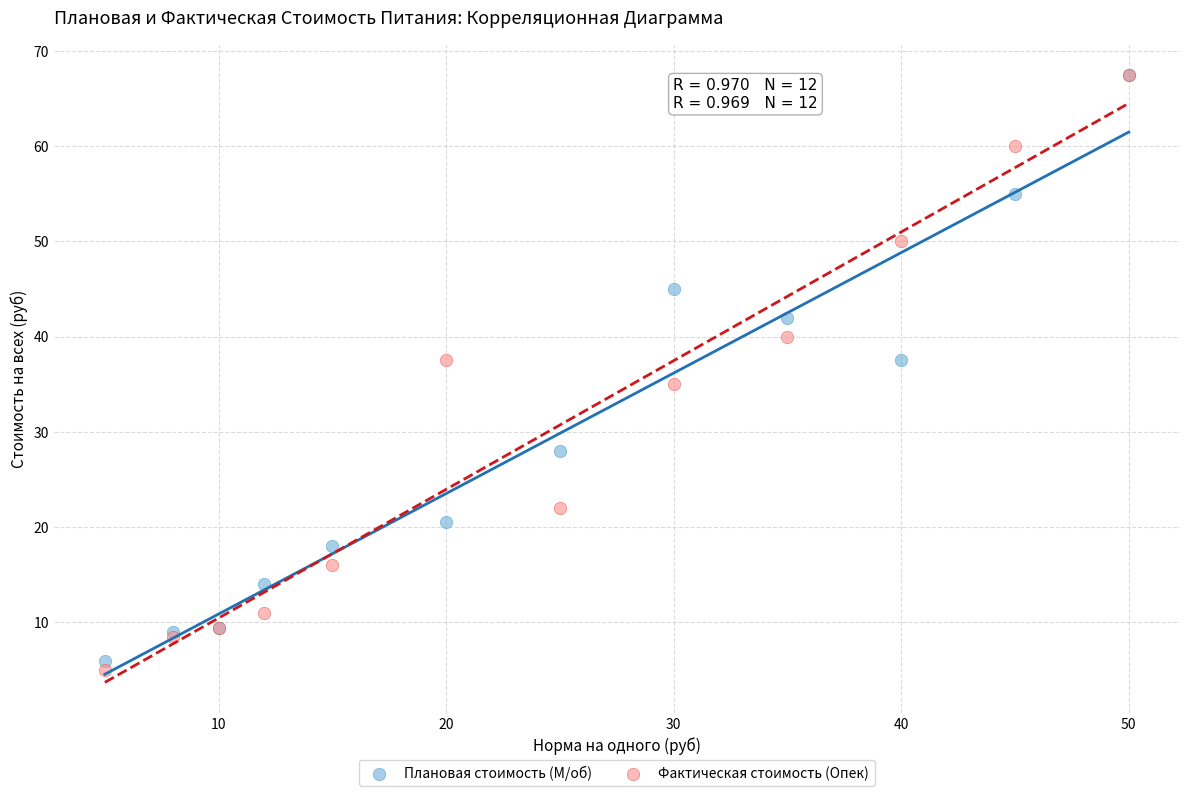

What are all the series names shown in the legend?

Плановая стоимость (М/об), Фактическая стоимость (Опек)